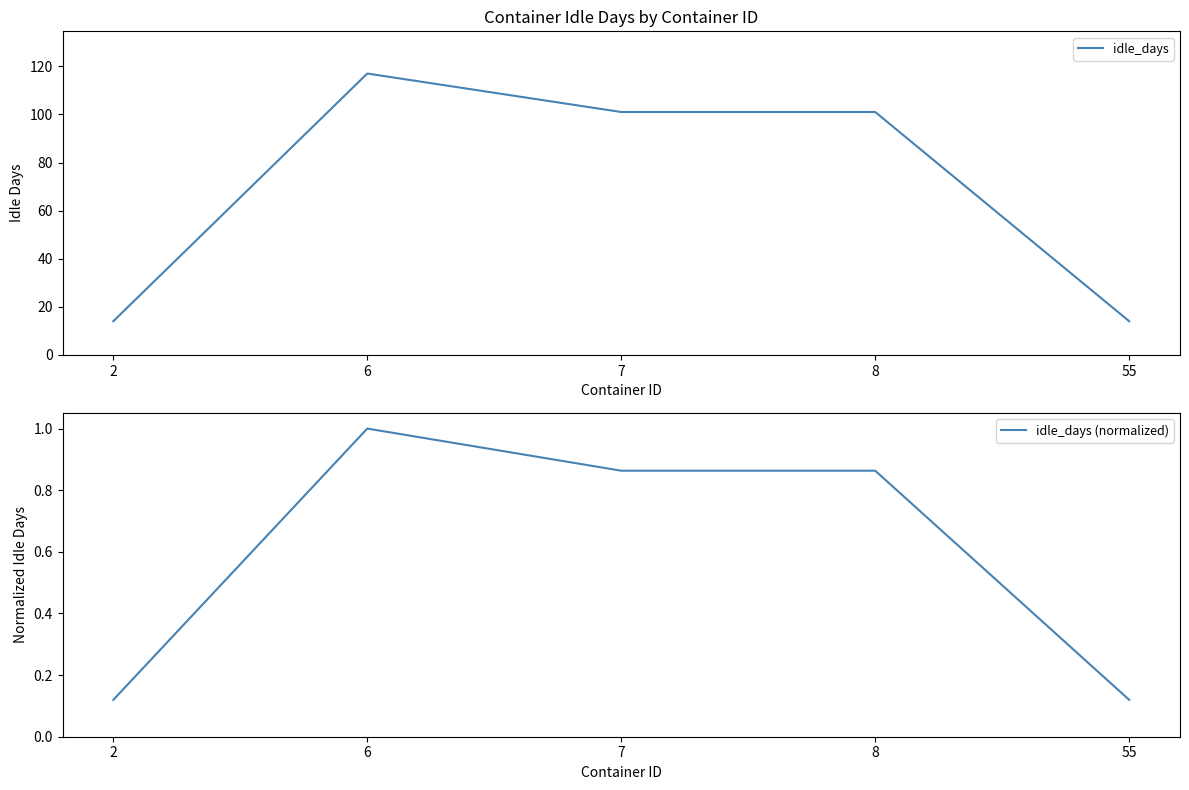

Between 6 and 8, which series saw the biggest shift?

idle_days